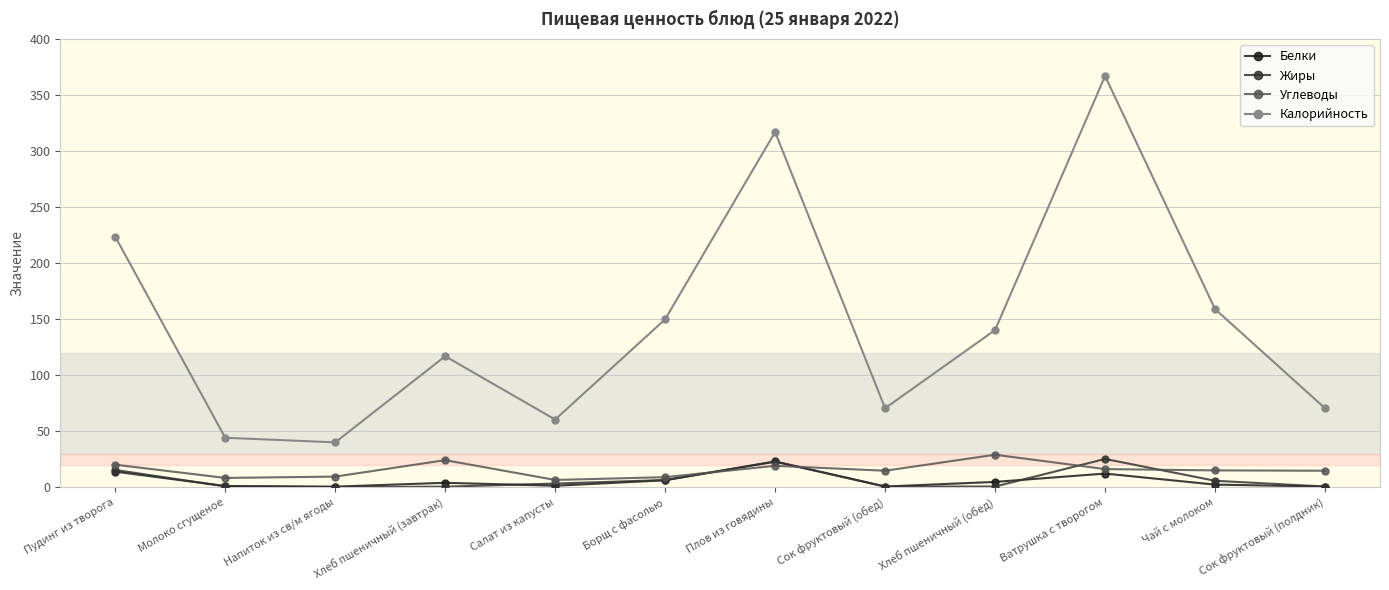

What are all the series names shown in the legend?

Белки, Жиры, Углеводы, Калорийность